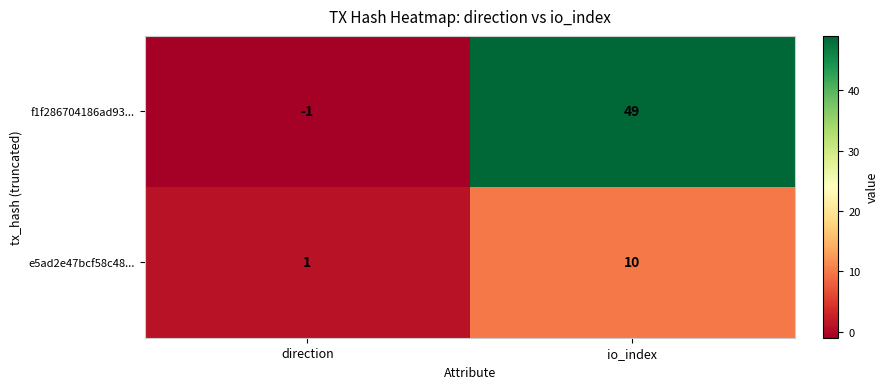

Which label corresponds to the smallest value in the chart?

direction